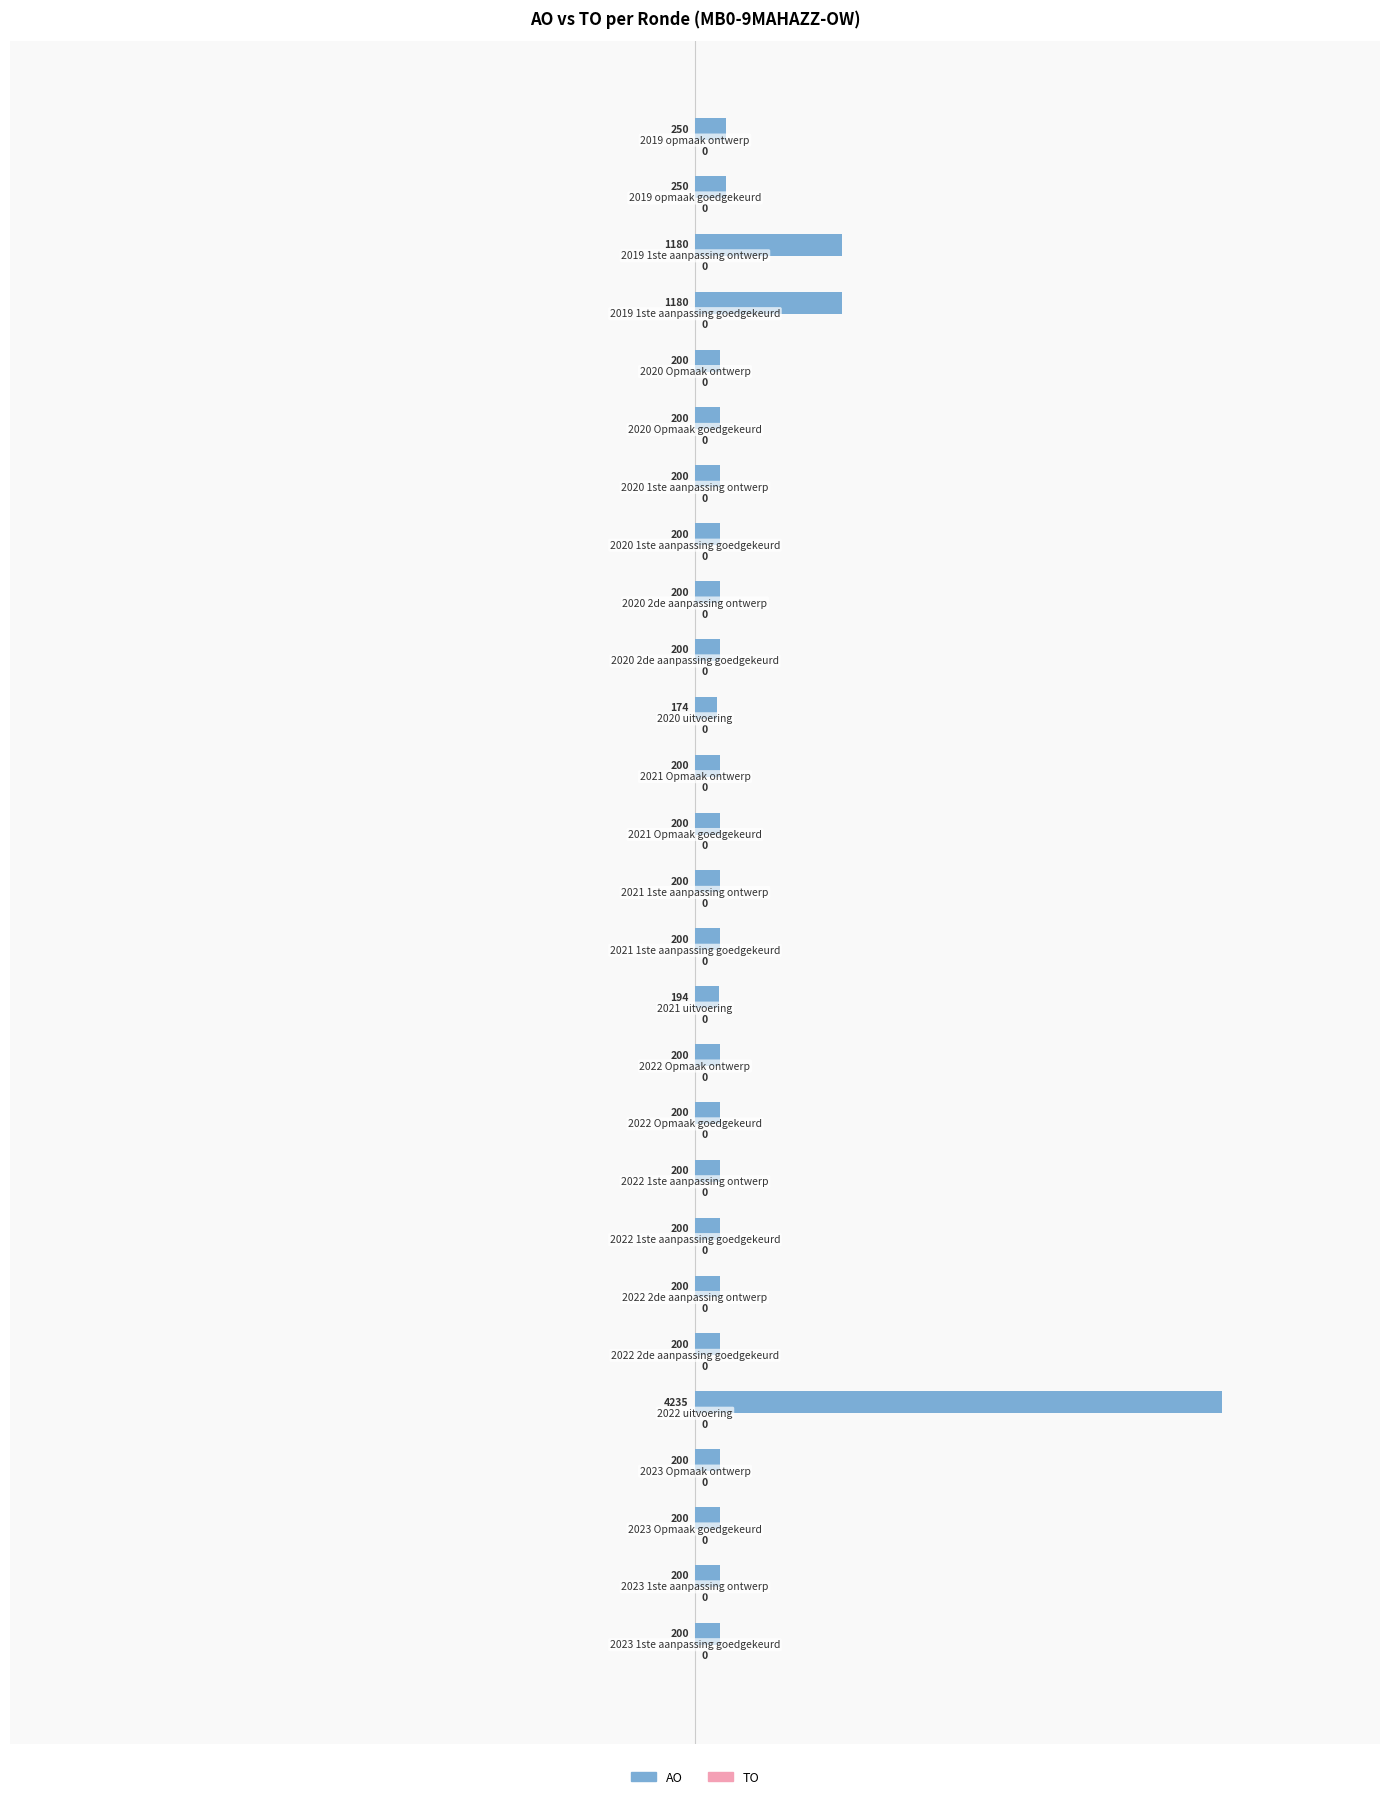

What is the sum of all values?

11463